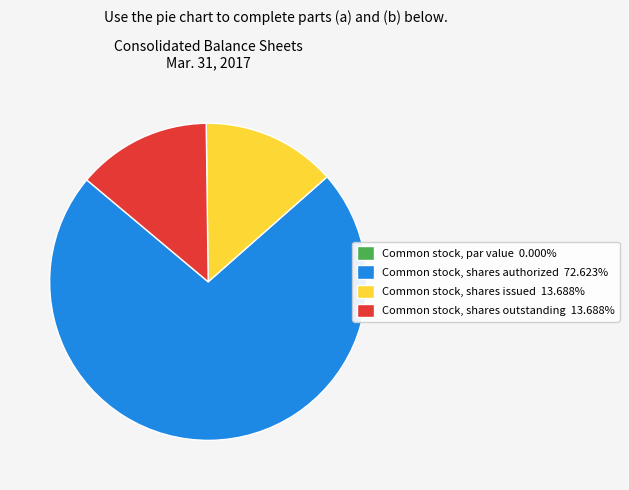

Combined, do Common stock, shares issued 13.688% and Common stock, shares authorized 72.623% account for over 50%?

Yes